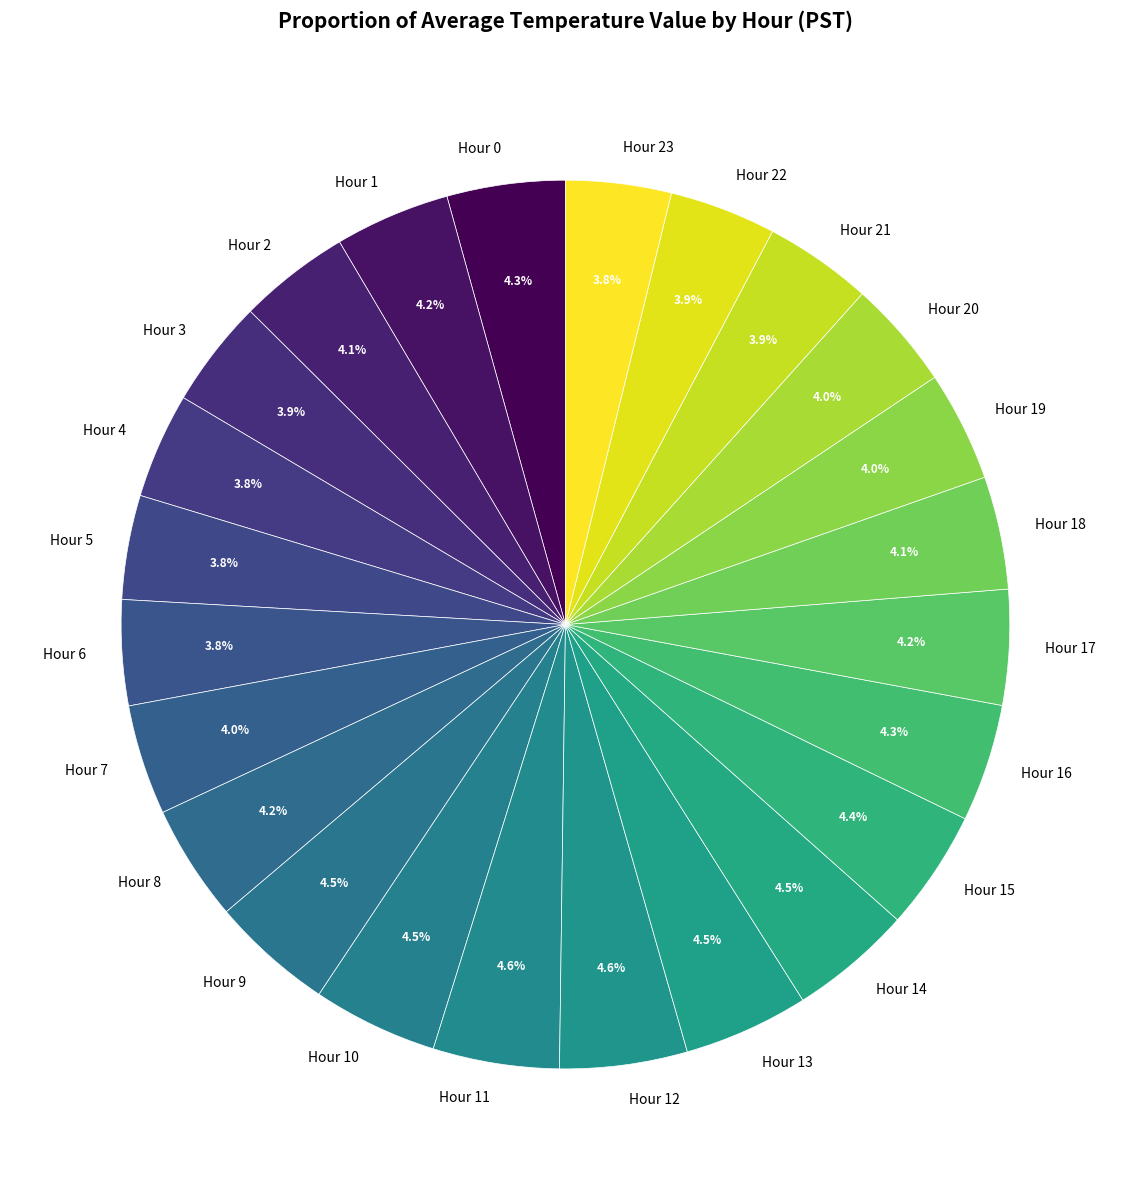

Does any single category account for the majority?

No